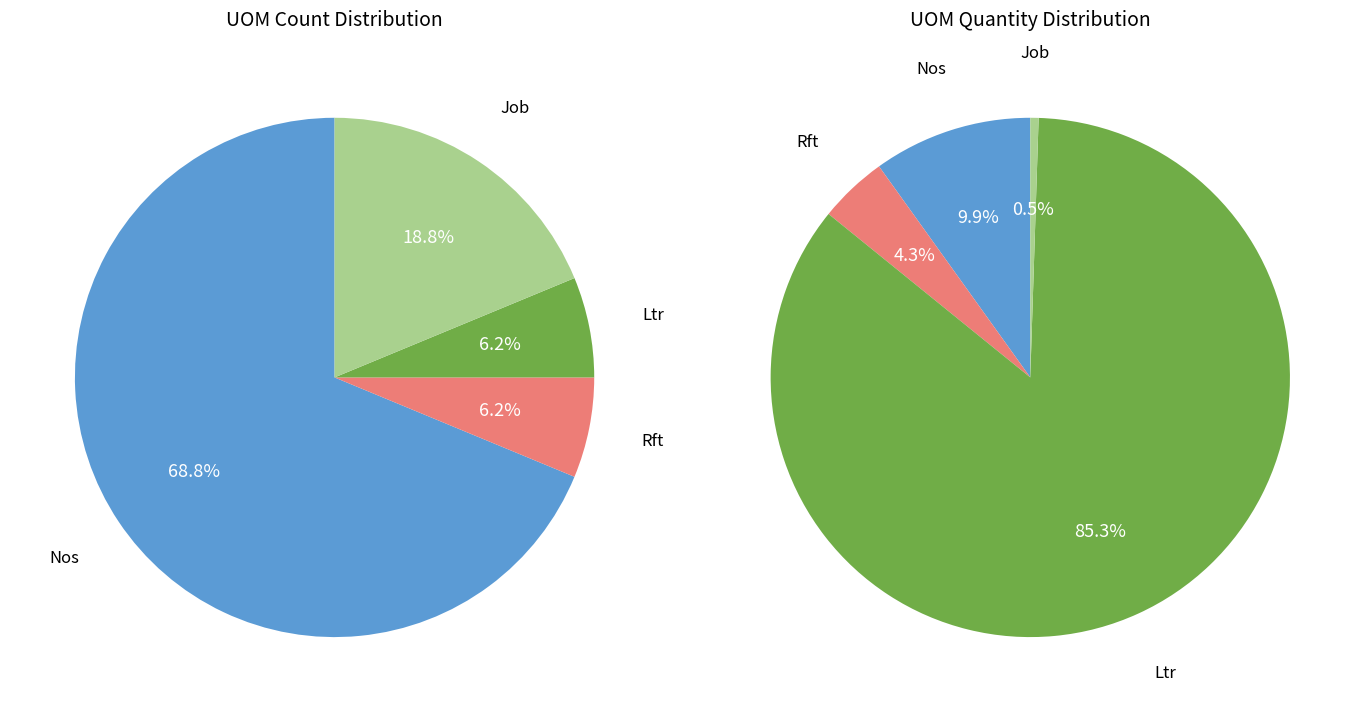

What is the total percentage of Ltr and Job?

25.0%